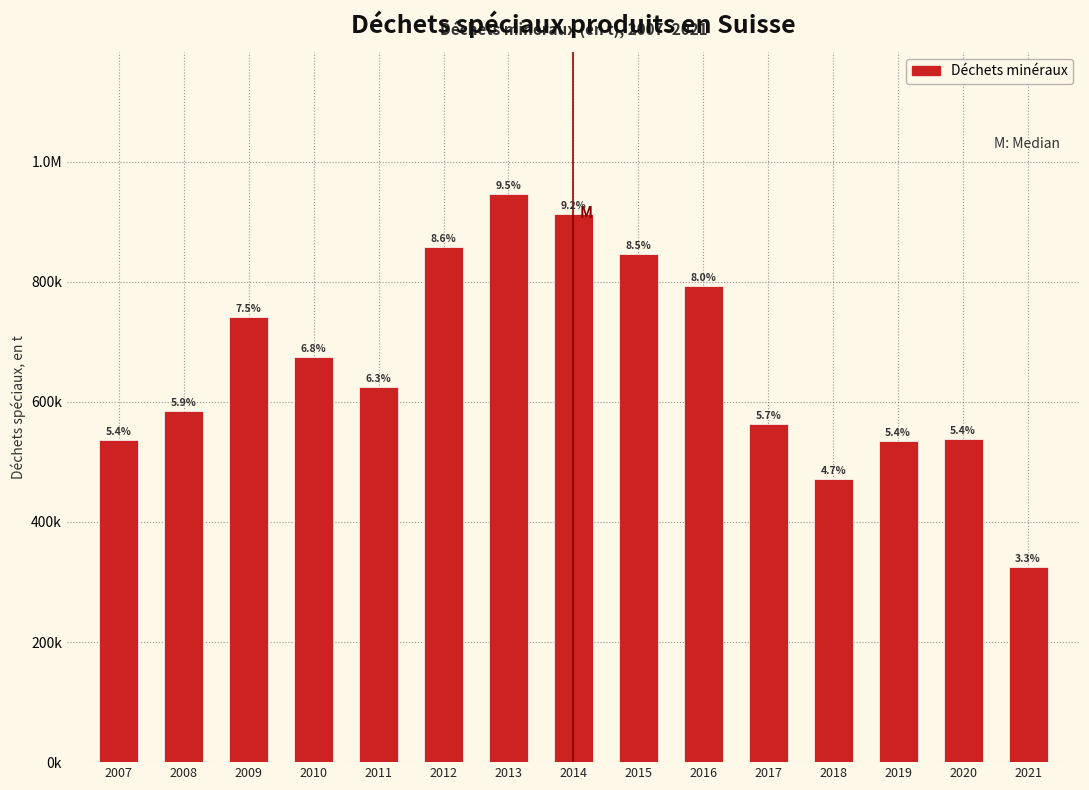

Are the bars horizontal?

No